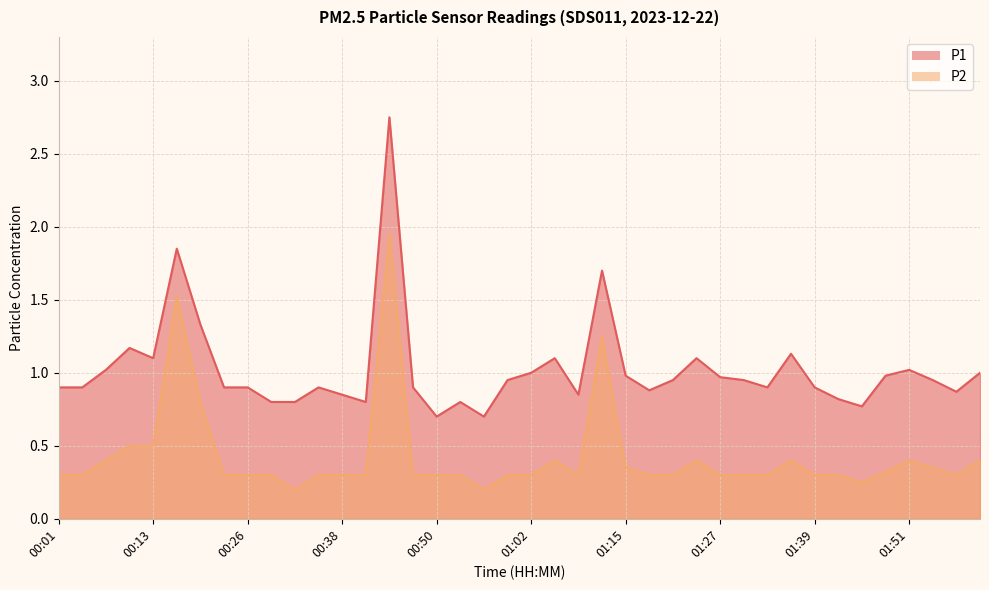

True or false: P2 has a value of 0.2 at 00:59.

False